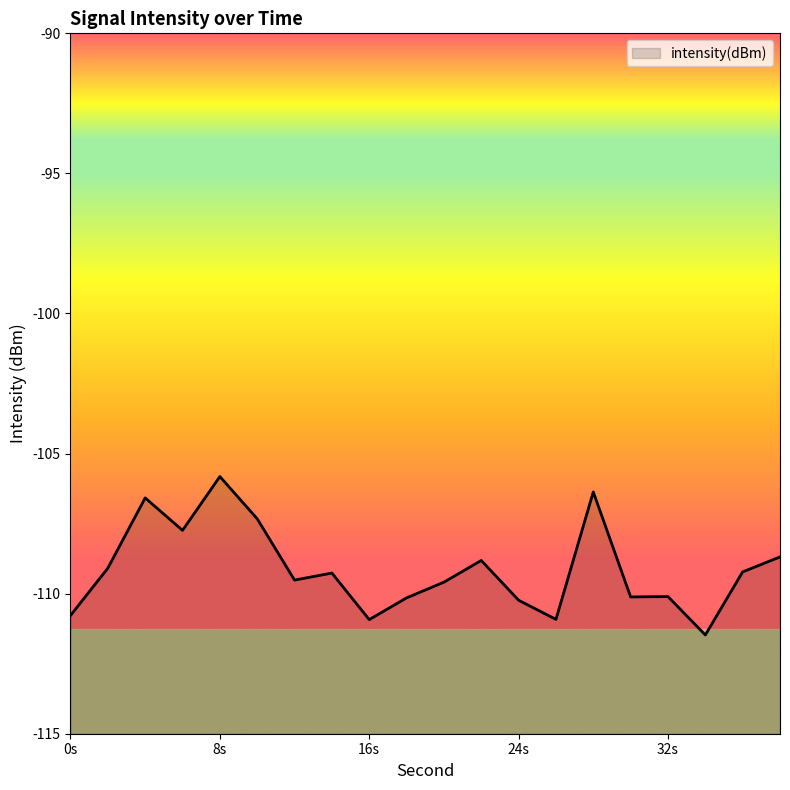

True or false: the data shows -110.2 at 24s.

True